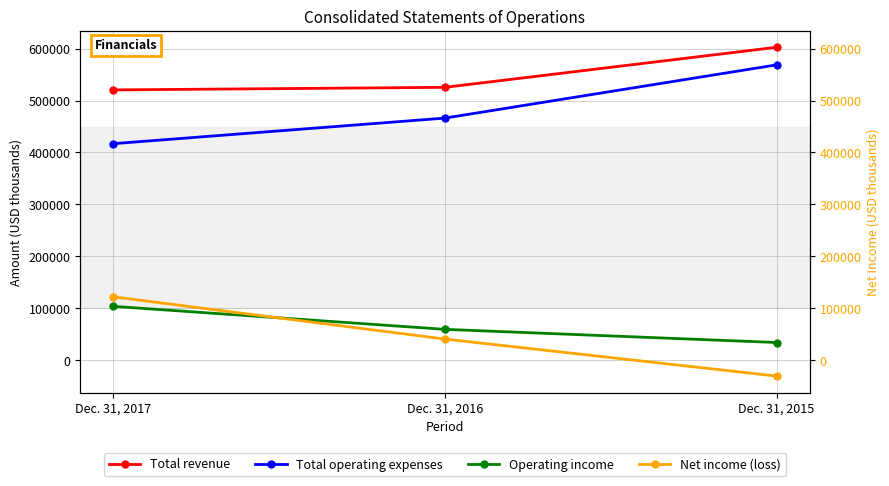

Count the Net income (loss) values in the range -30740 to 121859.

3